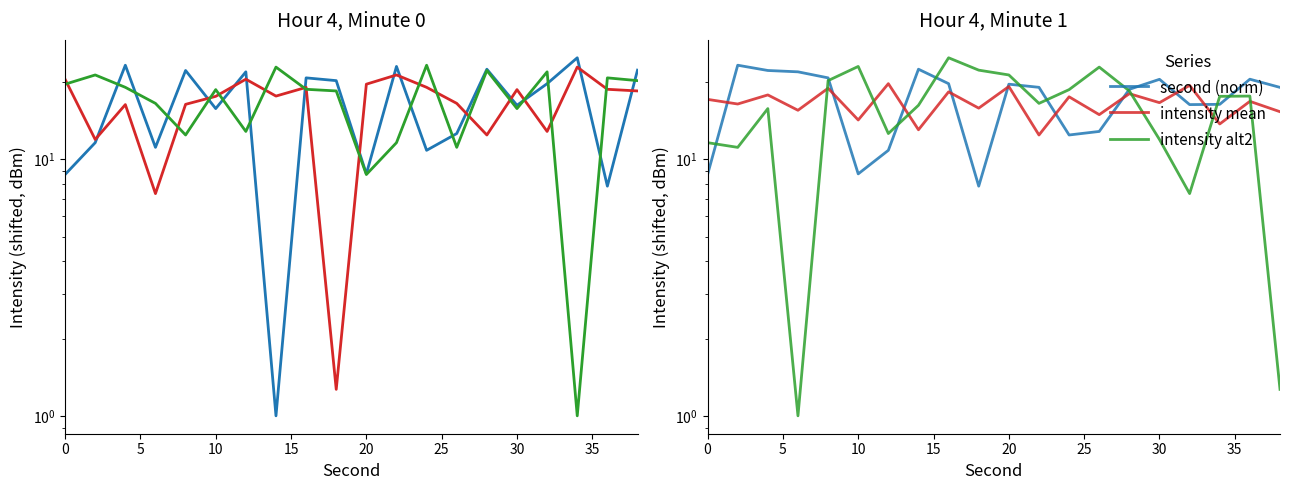

What is the sum of all intensity mean values?

331.7